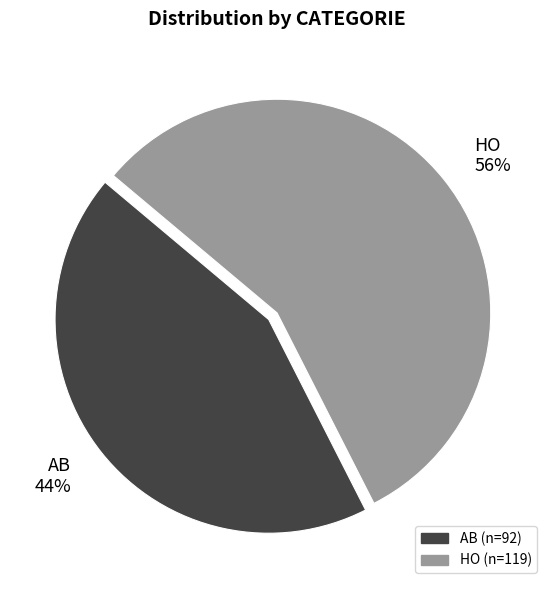

Is the sum of AB and HO greater than half?

Yes